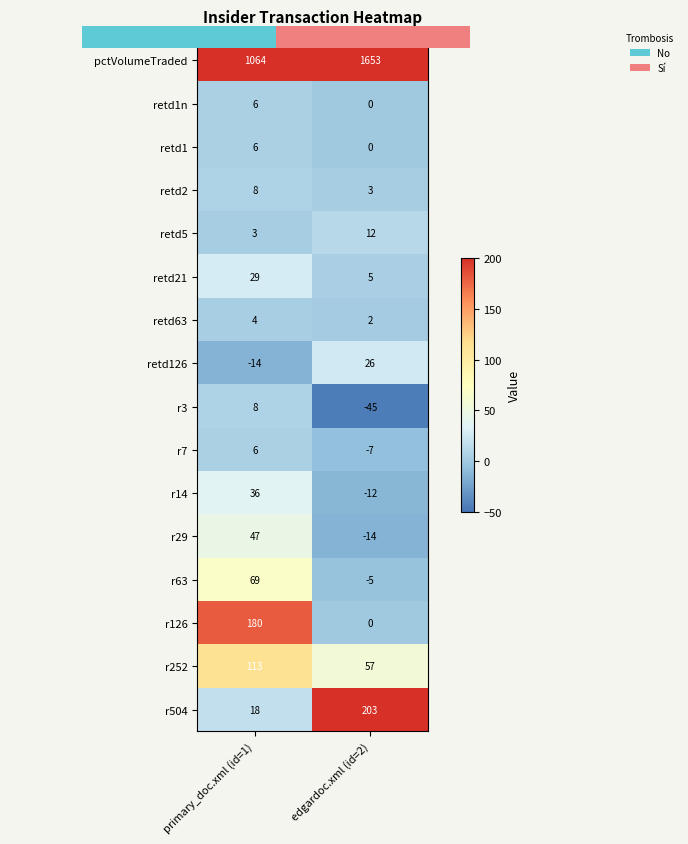

What is the approximate value of retd5 at primary_doc.xml (id=1)?

3